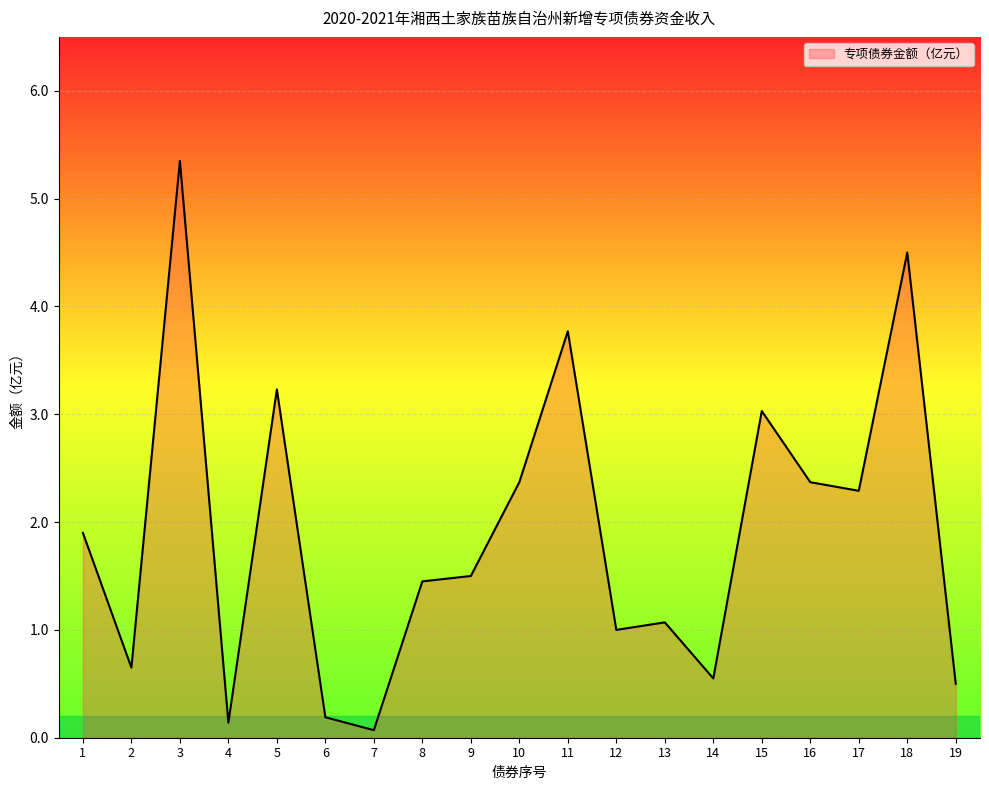

At which category does the chart reach its peak across all series?

3